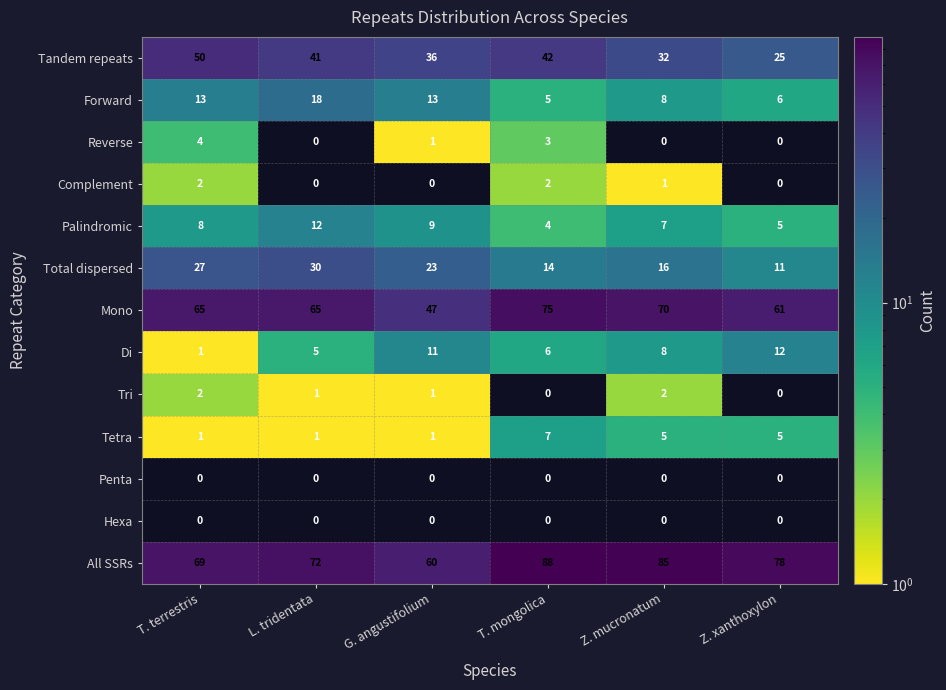

Count the Tri values in the range 0 to 2.

6